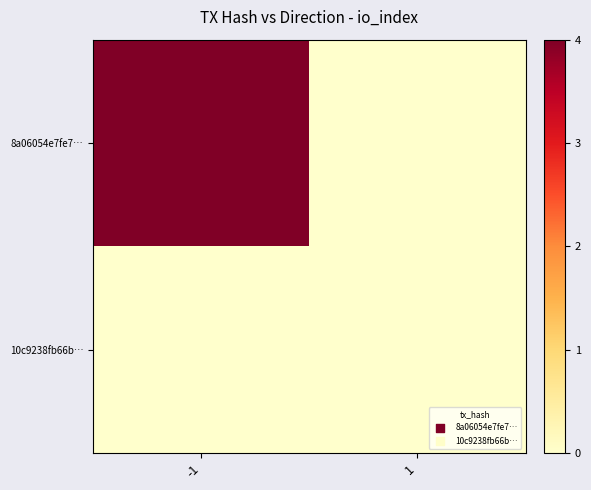

Reading left to right, transcribe all the data shown in this chart.

8a06054e7fe7…: -1=4	1=0
10c9238fb66b…: -1=0	1=0